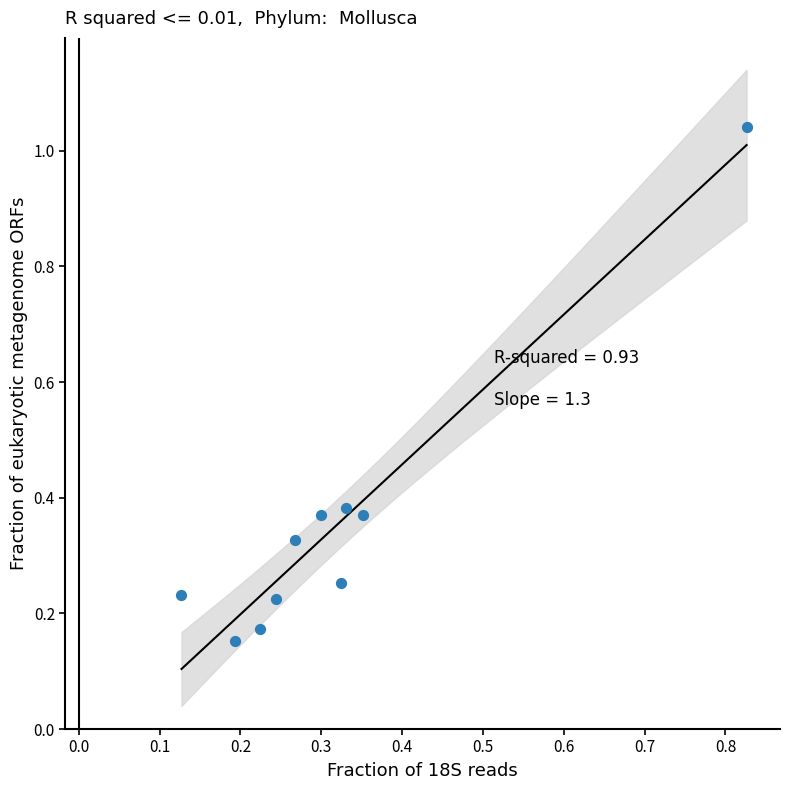

What is the range of X values (max minus min)?

0.7